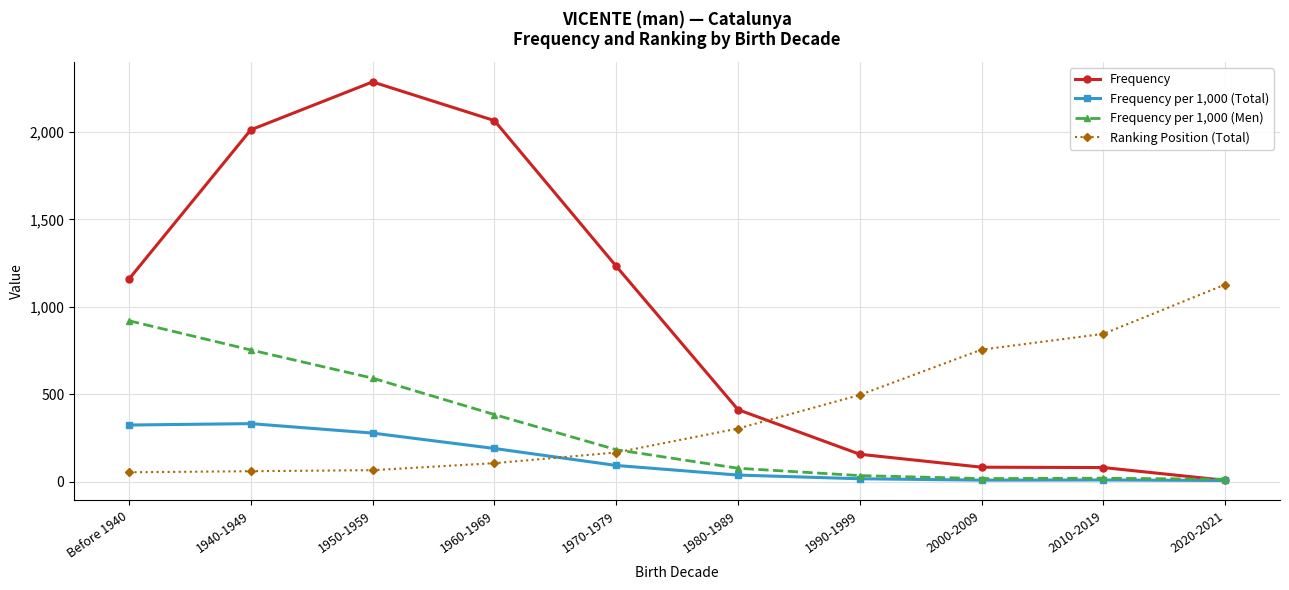

Between 1980-1989 and 2010-2019, which series saw the biggest shift?

Ranking Position (Total)